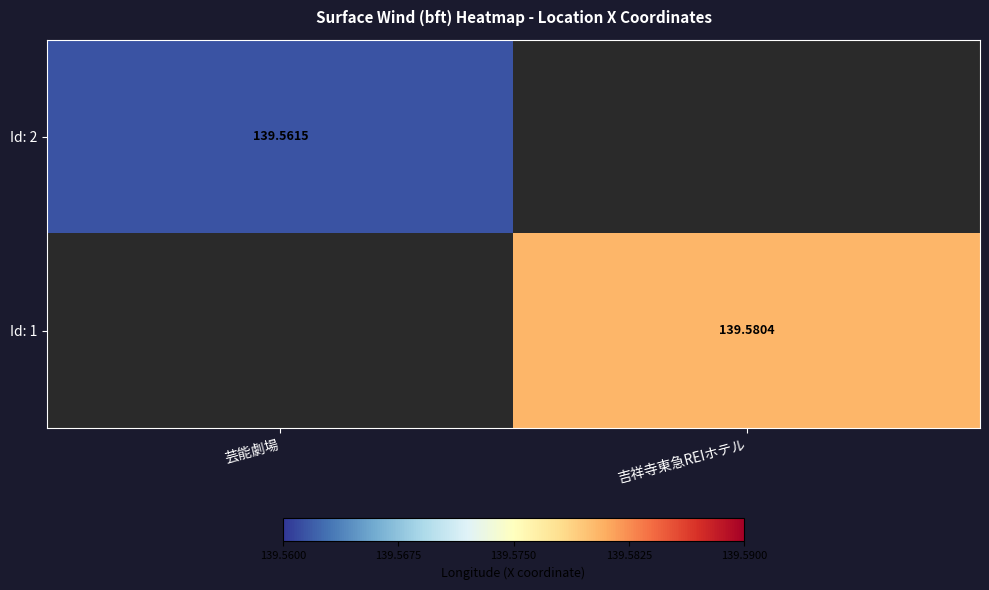

Rank the series by their average value, from highest to lowest.

Id: 2, Id: 1